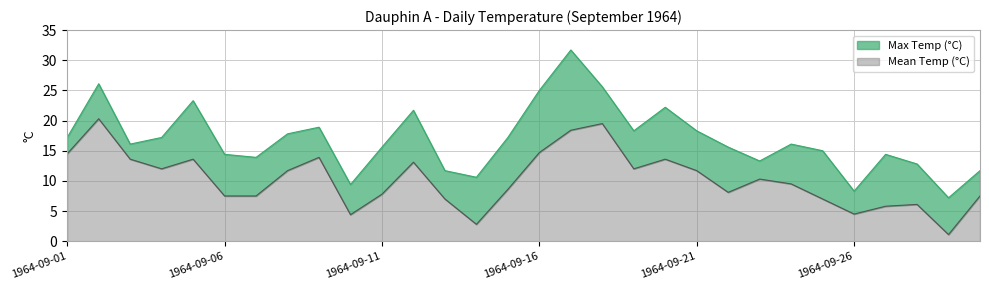

What is the maximum value shown in the chart?

31.7